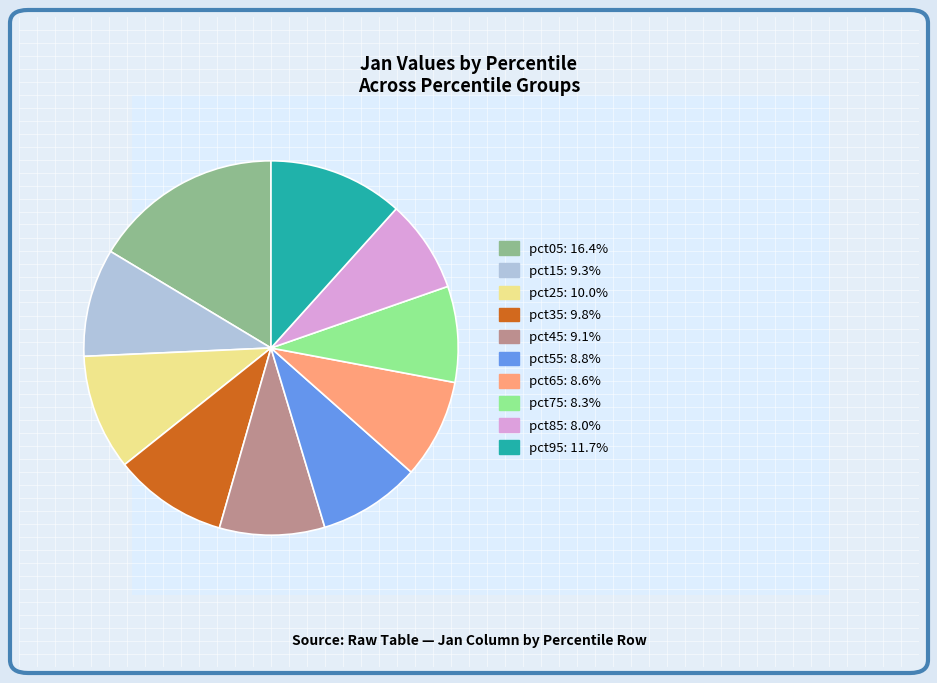

Is there any slice that represents more than half of the pie?

No